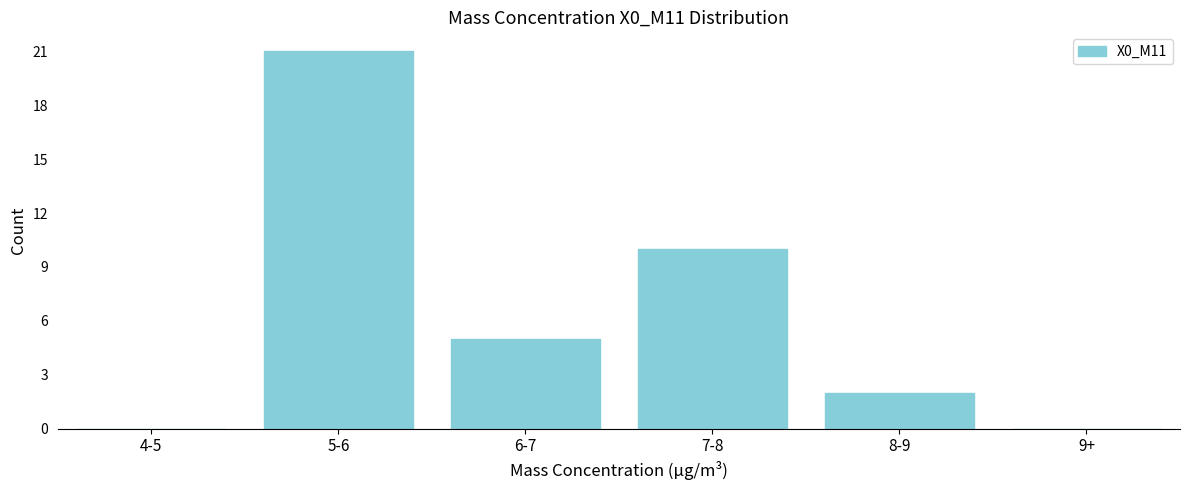

Reading right to left, list all the values displayed in this chart.

9+=0	8-9=2	7-8=10	6-7=5	5-6=21	4-5=0